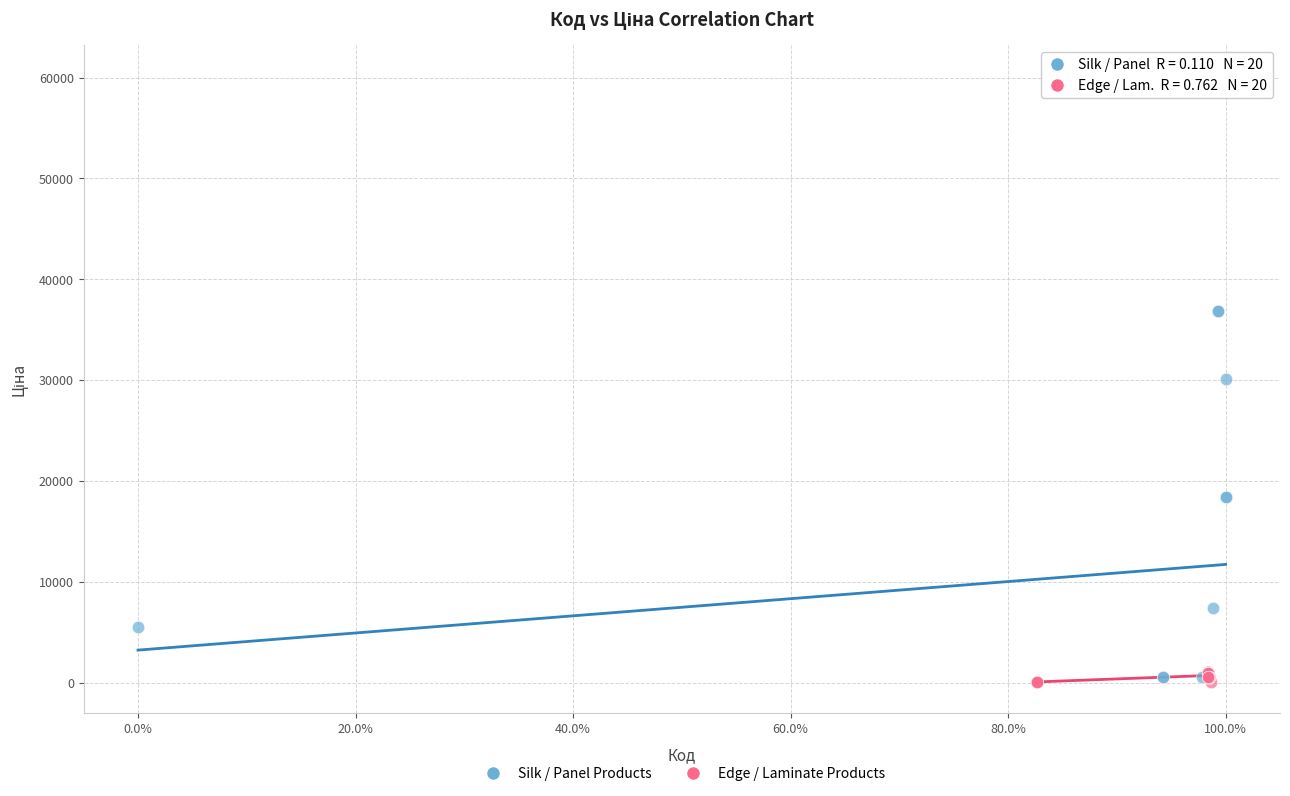

Which series reaches the maximum Y coordinate?

Silk / Panel Products